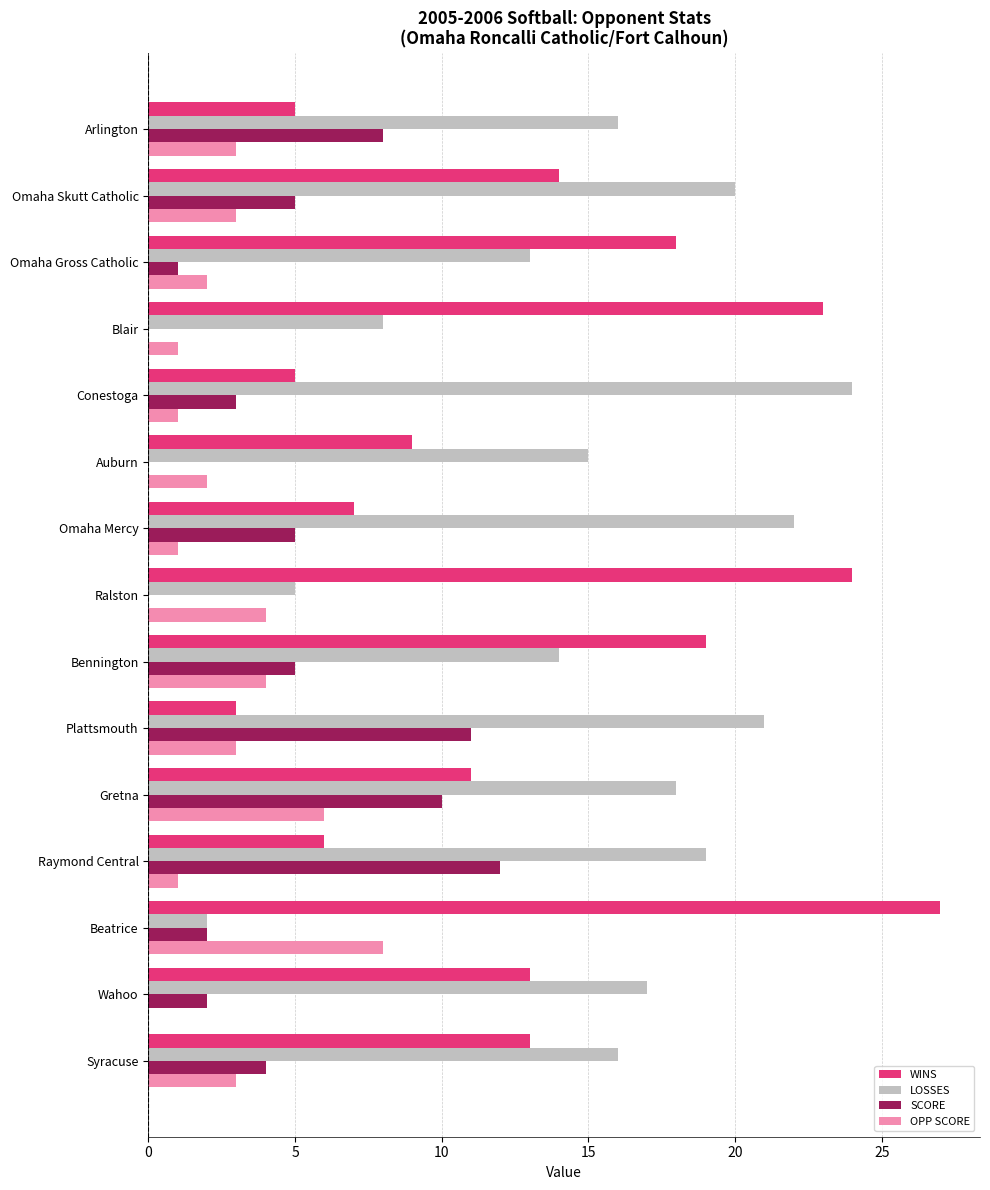

What is the approximate value of WINS at Omaha Skutt Catholic?

14